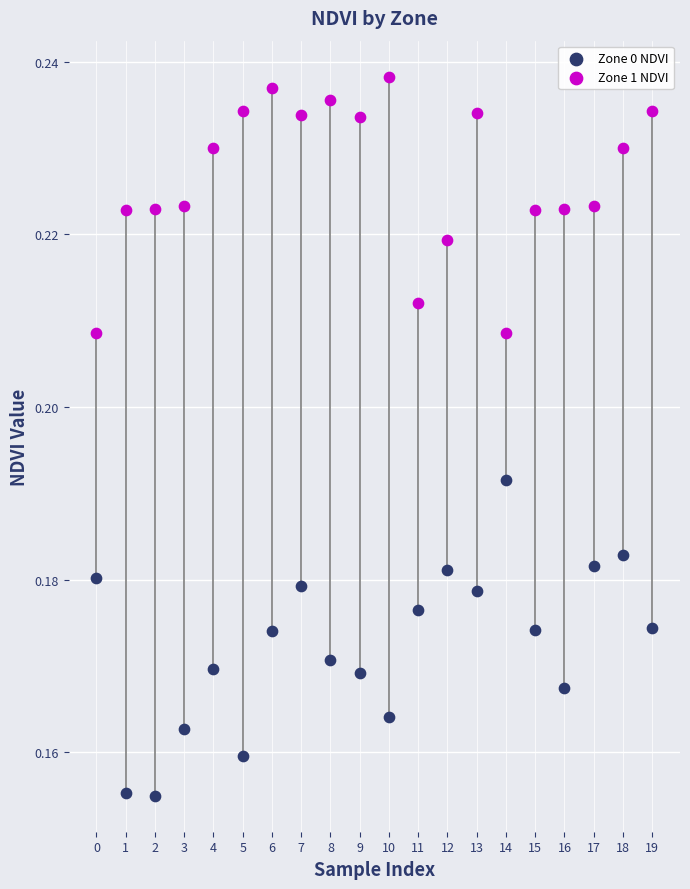

Which series has the largest Y range (max minus min)?

Zone 0 NDVI